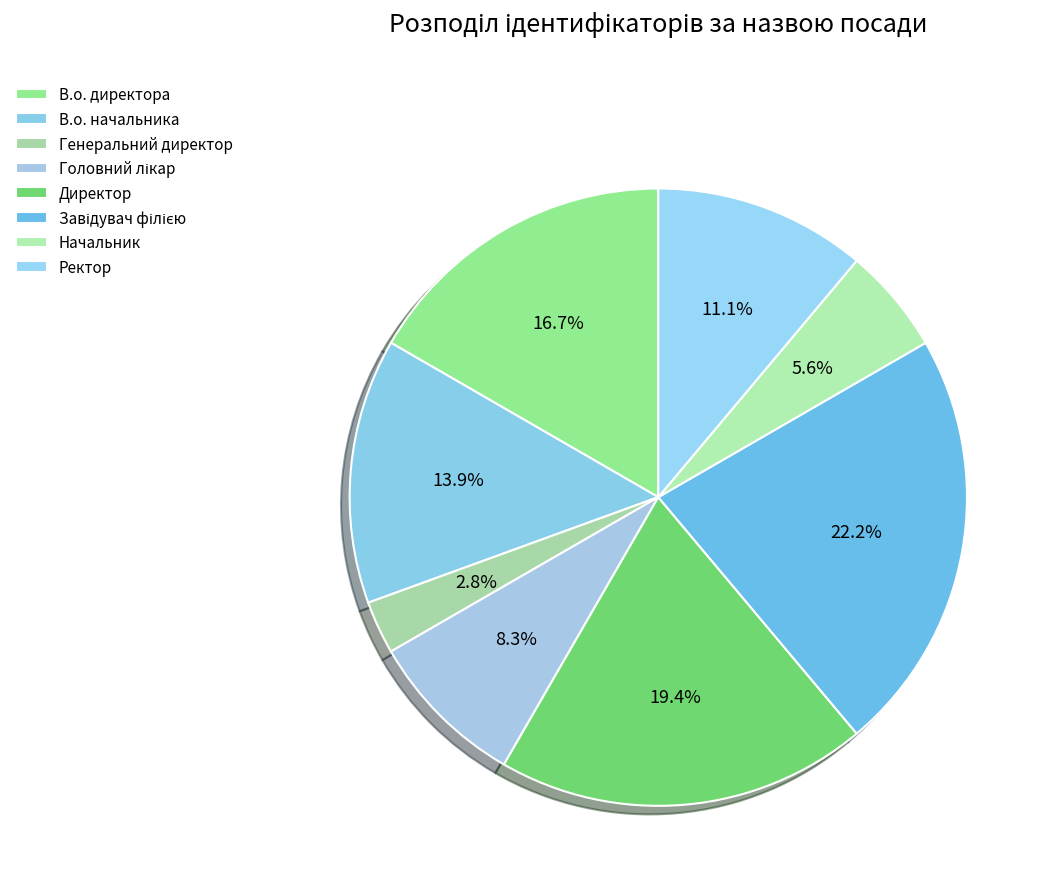

How many segments does this pie chart have?

8